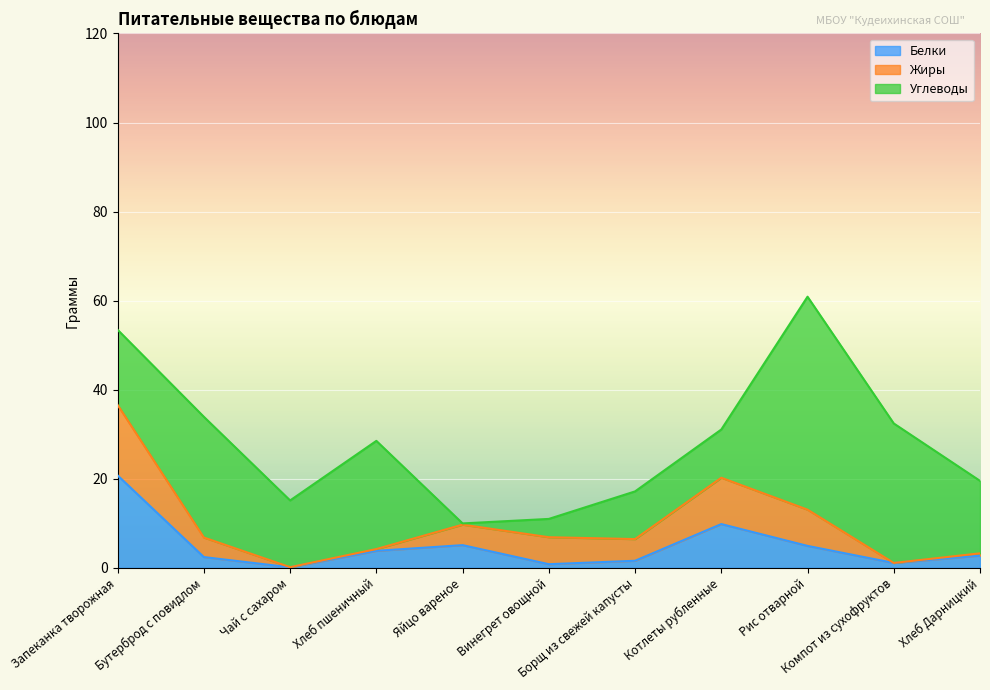

What value does the Белки series have at Хлеб Дарницкий?

2.7